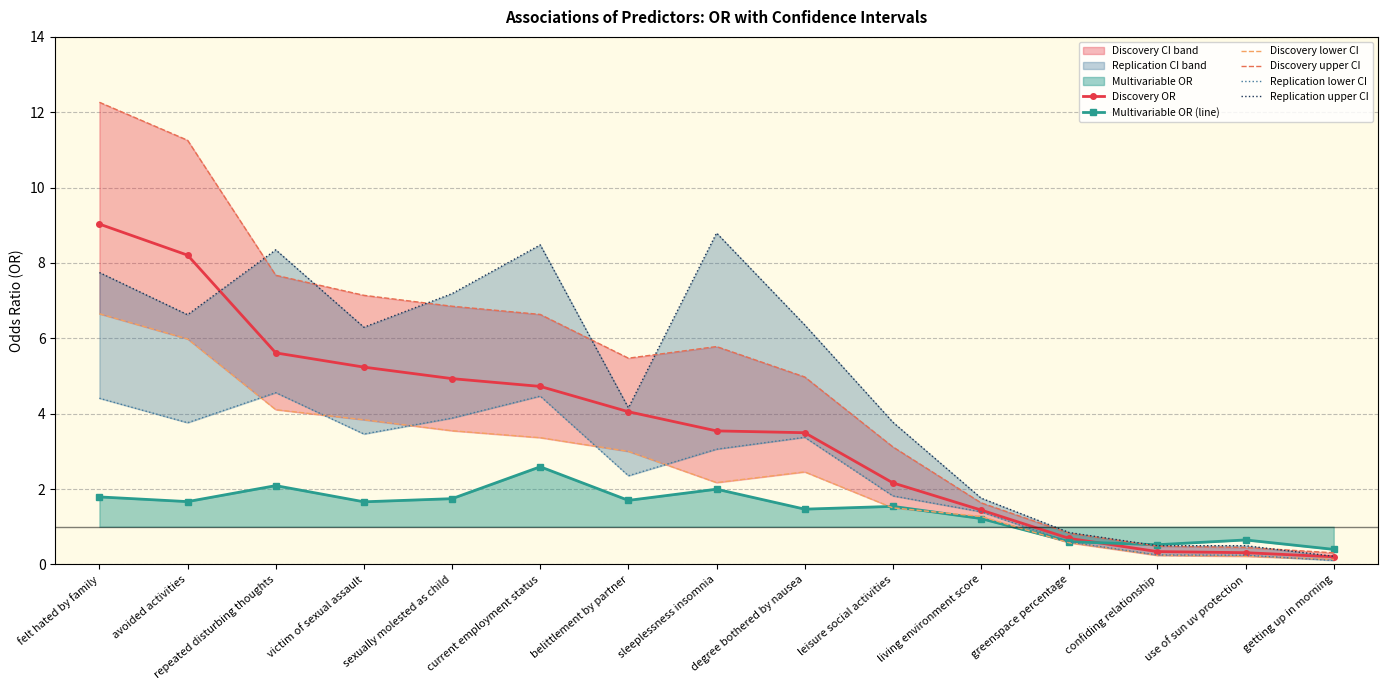

What position from the left is getting up in morning?

15